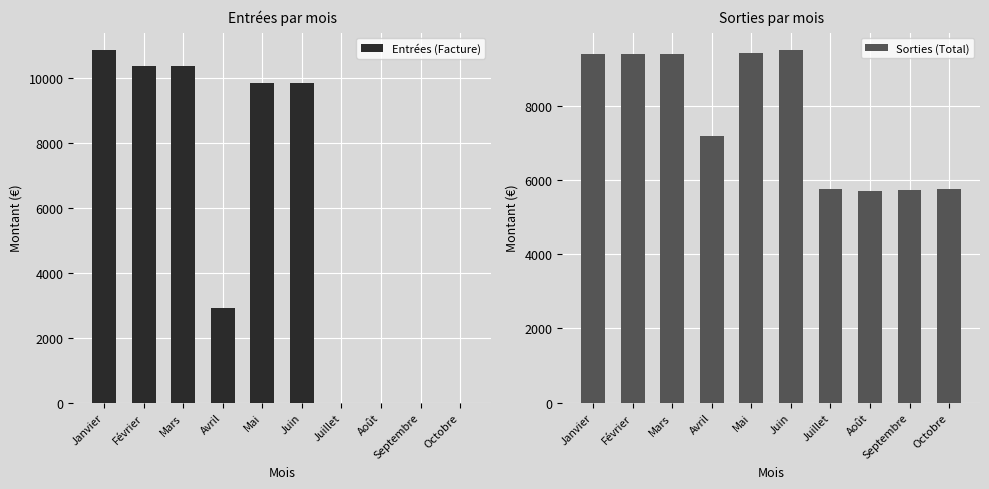

Is it true that Sorties (Total) equals 15231.6 at Janvier?

False